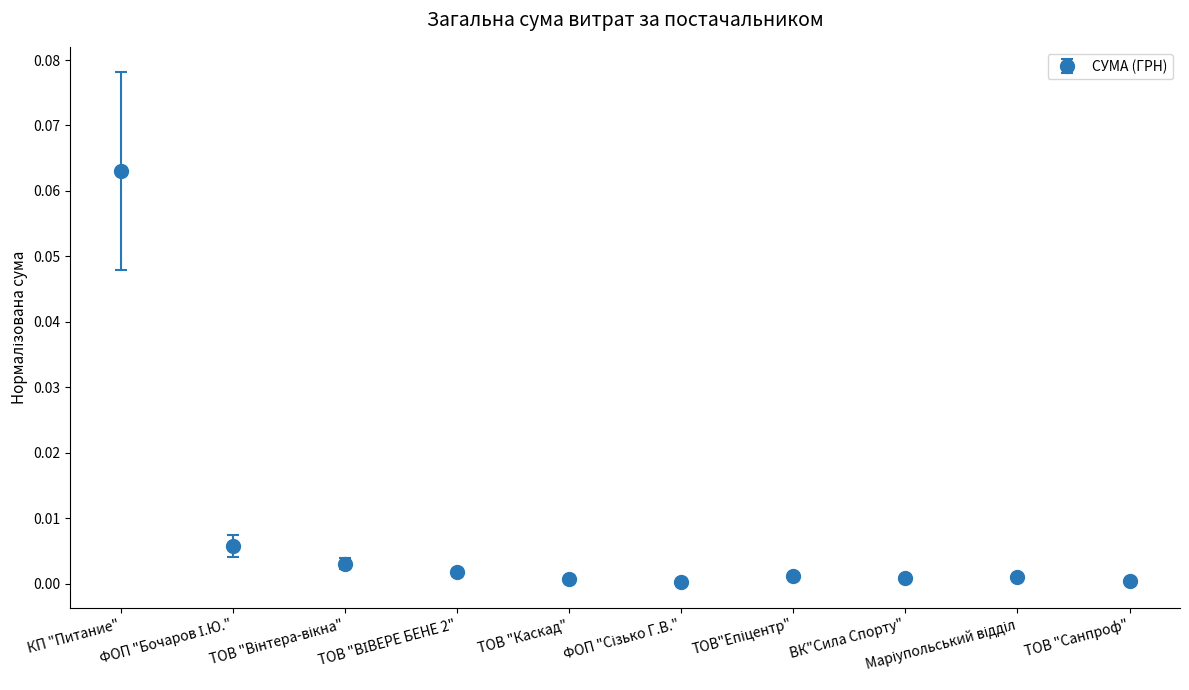

How many categories are shown in the chart?

10